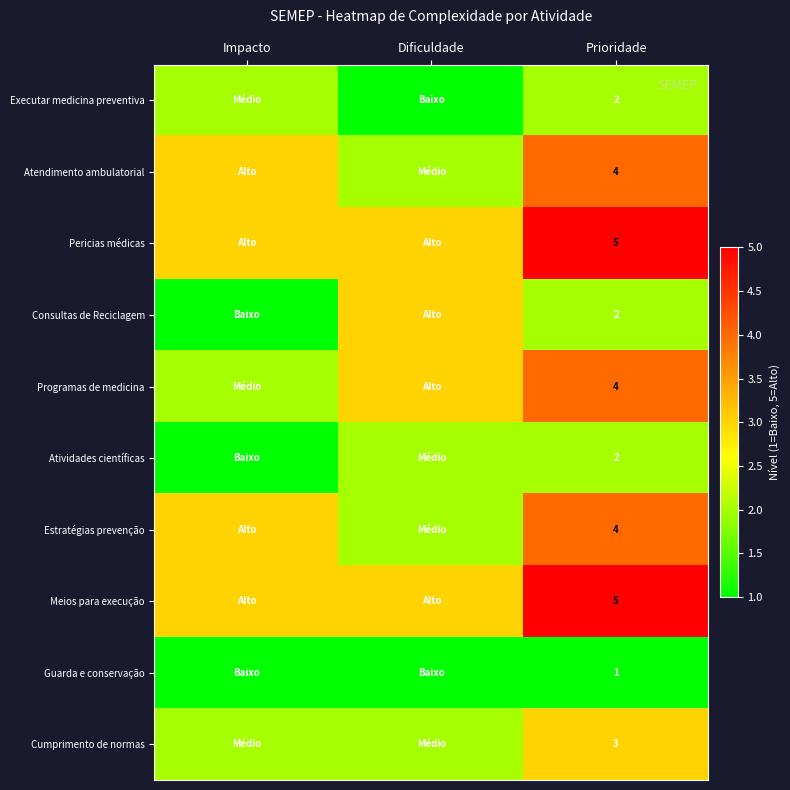

What is the total value across all series at Prioridade?

32